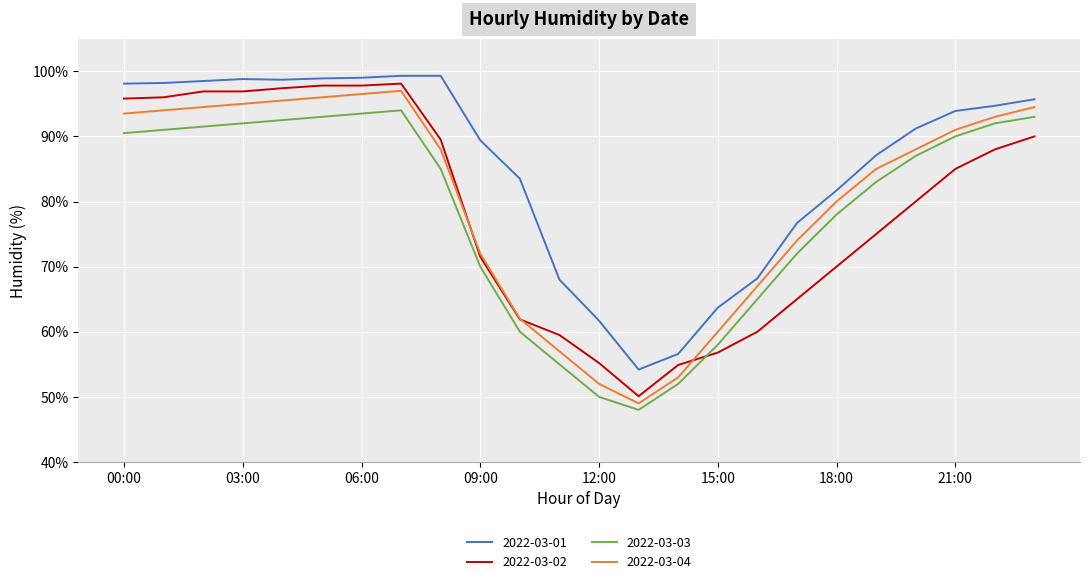

How many times do 2022-03-03 and 2022-03-02 cross each other?

1